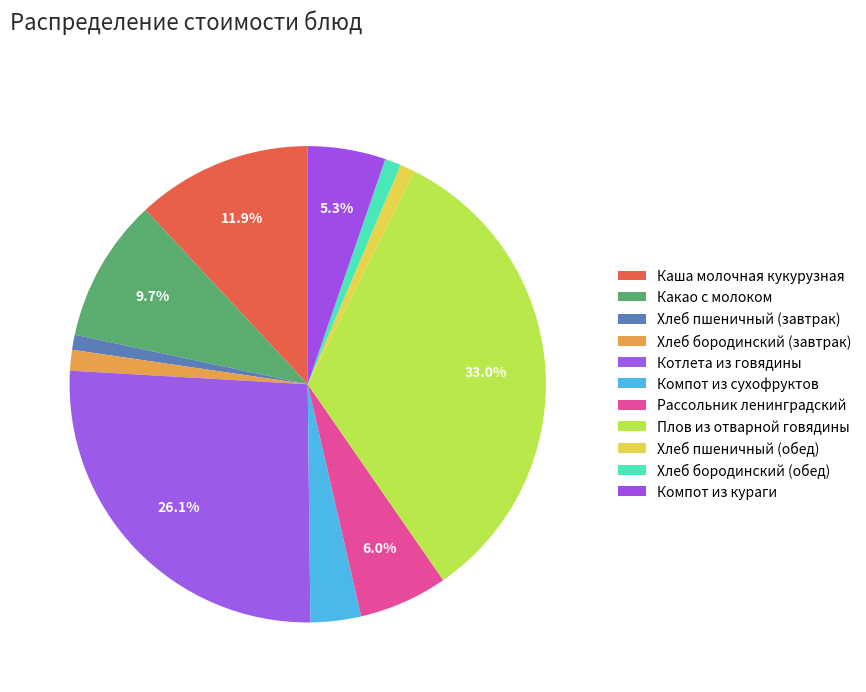

Does any single category account for the majority?

No